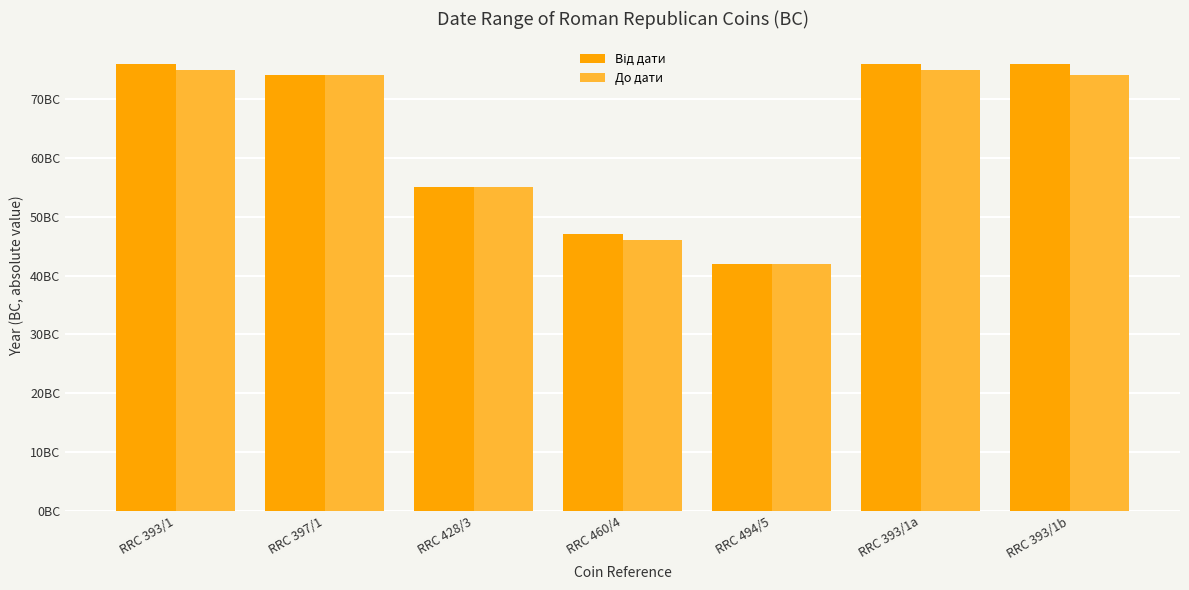

Are the bars horizontal?

No